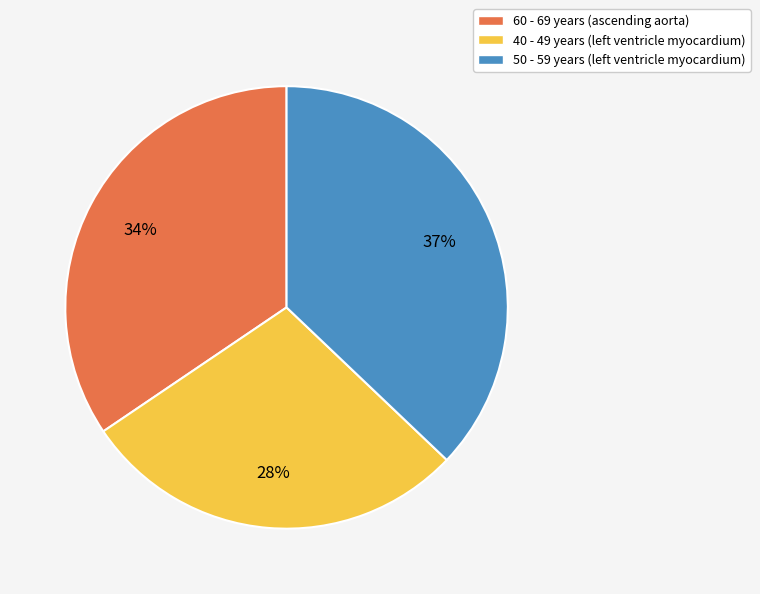

Is there a majority slice in this chart?

No